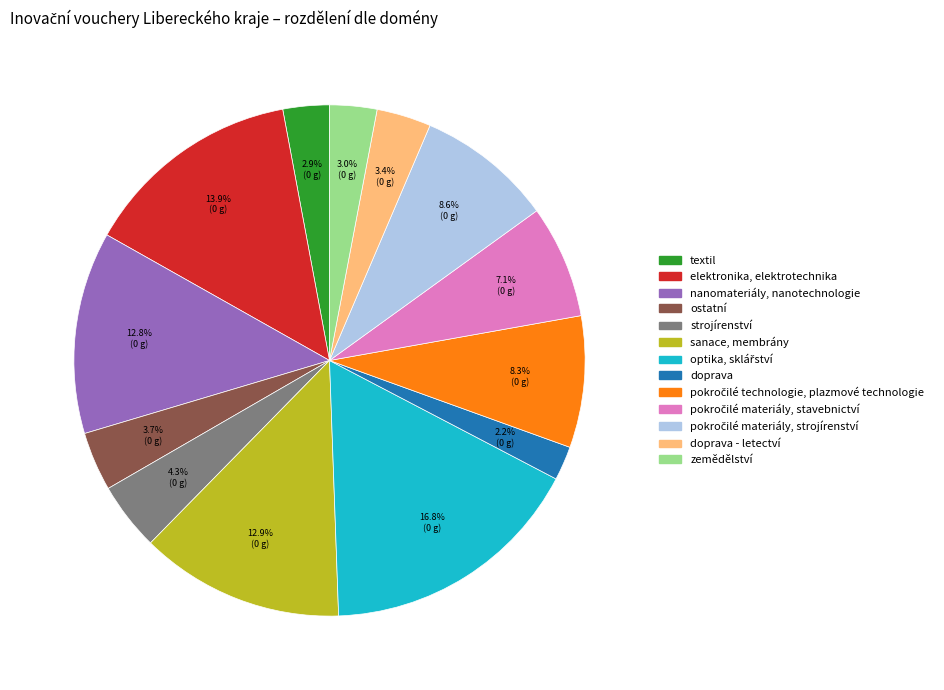

Is there any slice that represents more than half of the pie?

No